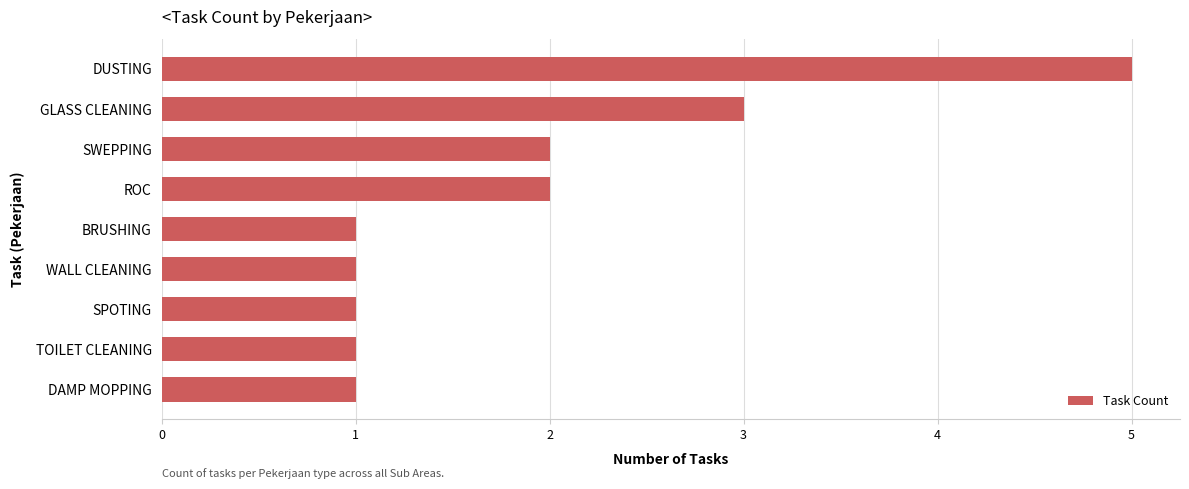

Between GLASS CLEANING and SWEPPING, which is larger?

GLASS CLEANING